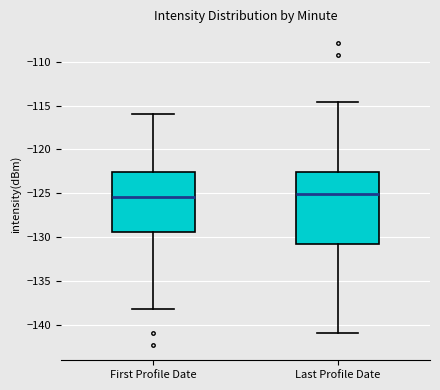

Comparing the boxes themselves (not the whiskers), which one is the tallest?

Last Profile Date